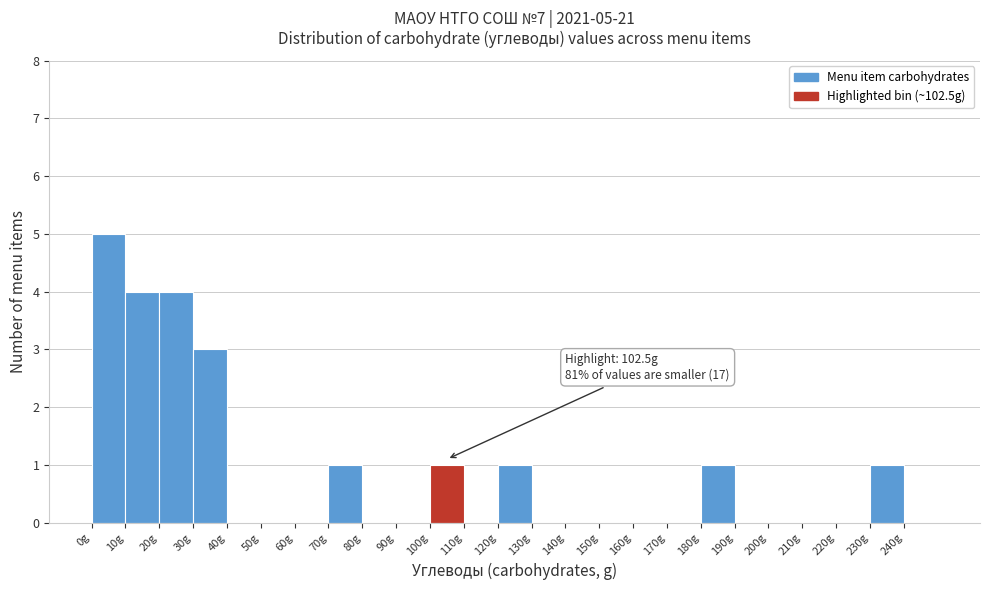

Over which range of the x-axis is the bar tallest?

0 to 10